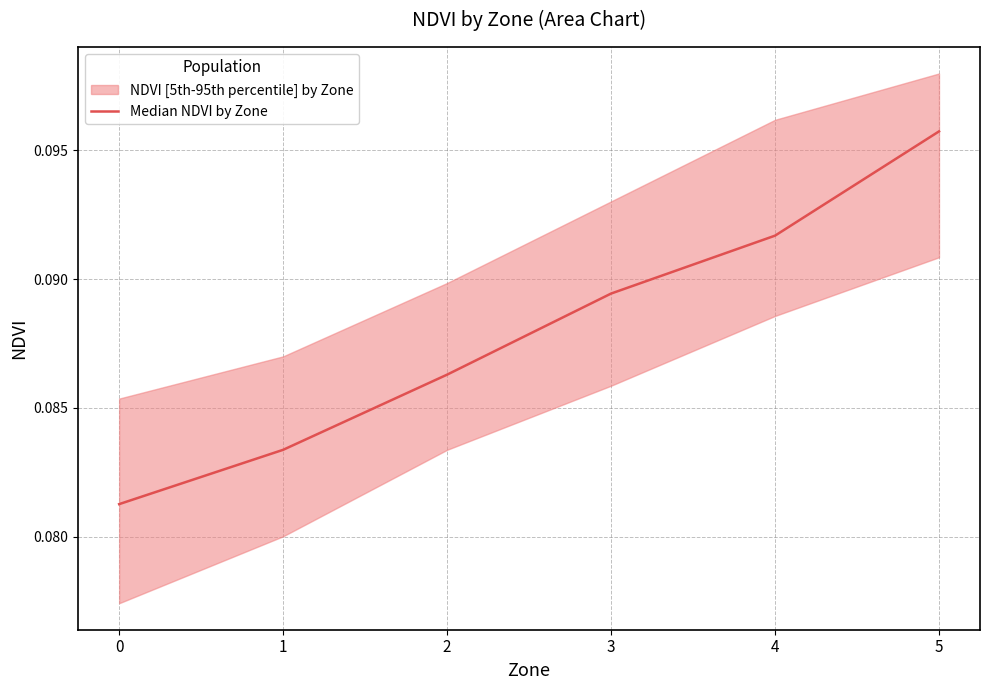

List the labels in order of value, smallest first.

0, 1, 2, 3, 4, 5